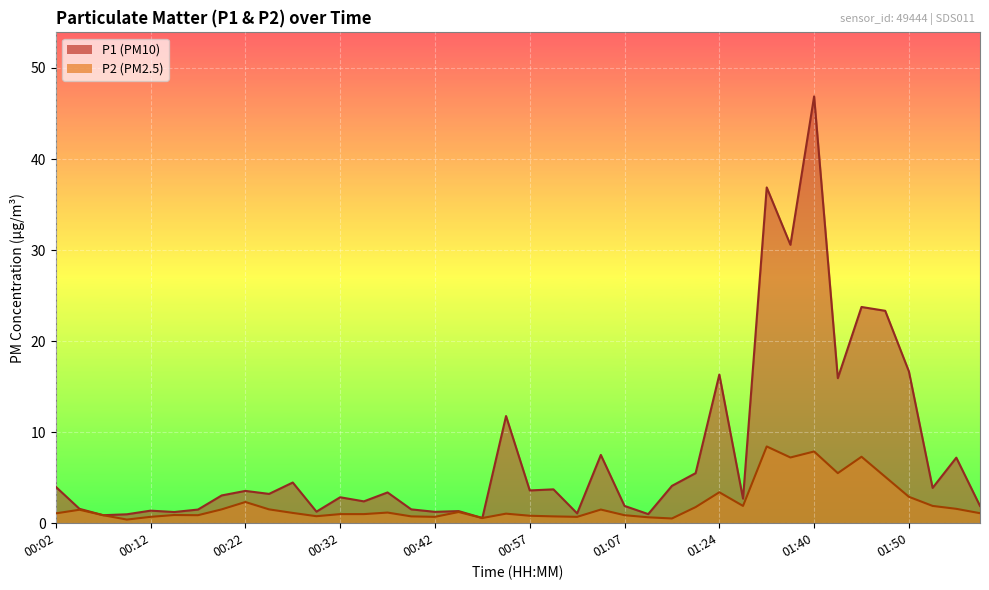

List the labels in order of P1 value, smallest first.

00:50, 00:07, 00:09, 01:10, 01:03, 00:14, 00:42, 00:30, 00:45, 00:12, 00:17, 00:40, 00:04, 01:07, 02:24, 00:34, 01:29, 00:32, 00:19, 00:24, 00:37, 00:22, 00:57, 01:00, 02:19, 00:02, 01:13, 00:27, 01:18, 02:22, 01:05, 00:55, 01:42, 01:24, 01:50, 01:47, 01:45, 01:37, 01:35, 01:40